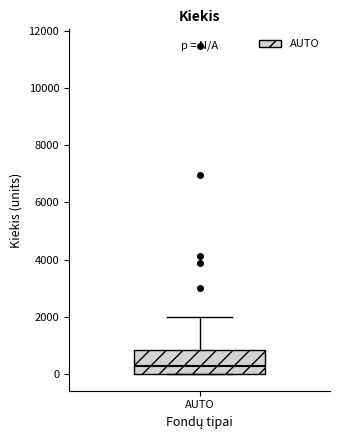

Where is the upper edge of the box for AUTO on the y-axis? The values are not printed on the chart, so give them approximately, as read against the axis.

800